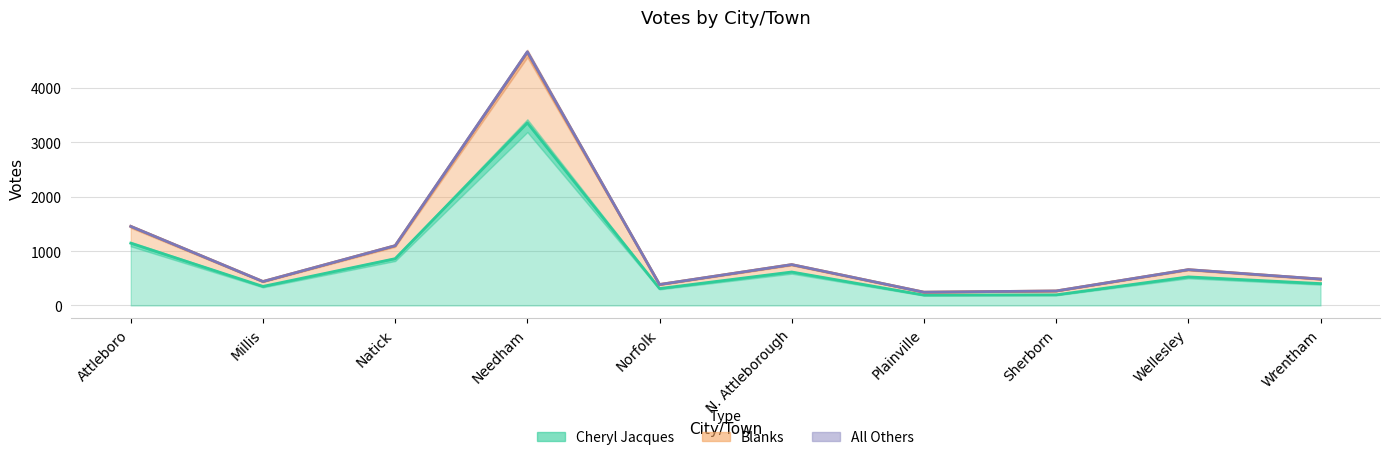

True or false: Blanks and Cheryl Jacques intersect in this chart.

False